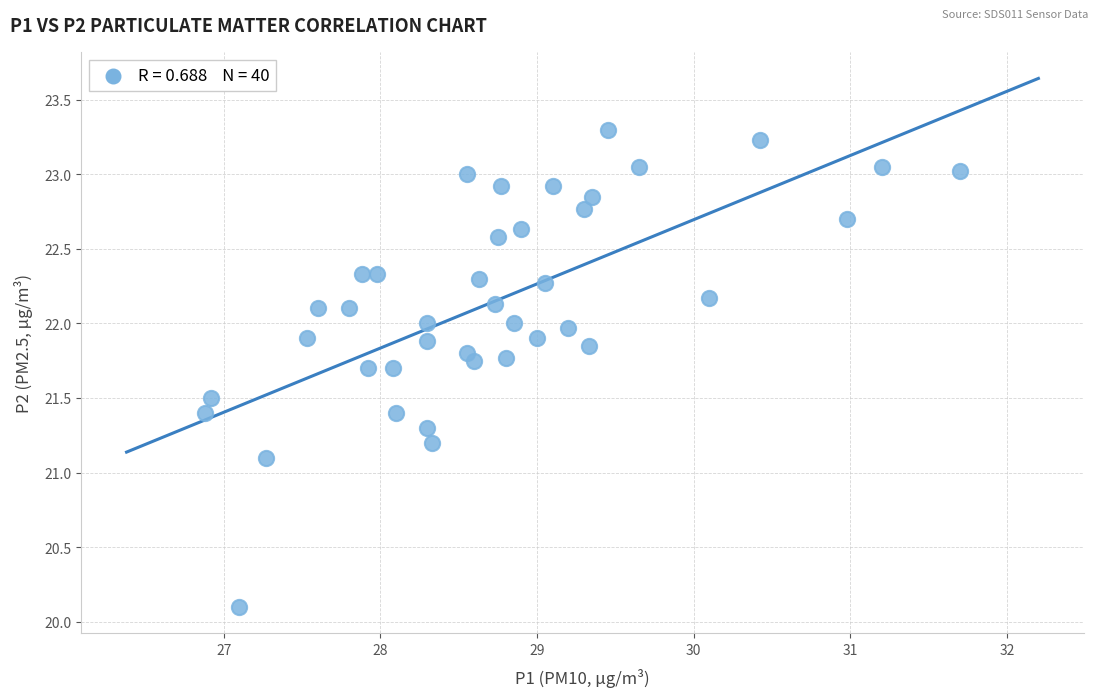

What Y value in the scatter plot is closest to 21?

21.1